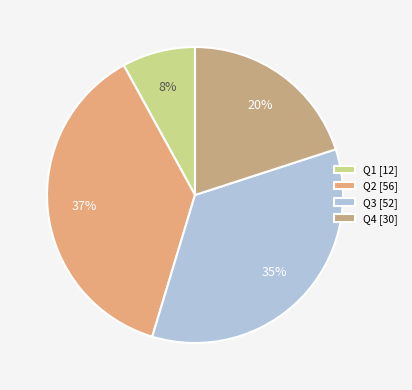

To the nearest percent, what is the average slice percentage?

25%